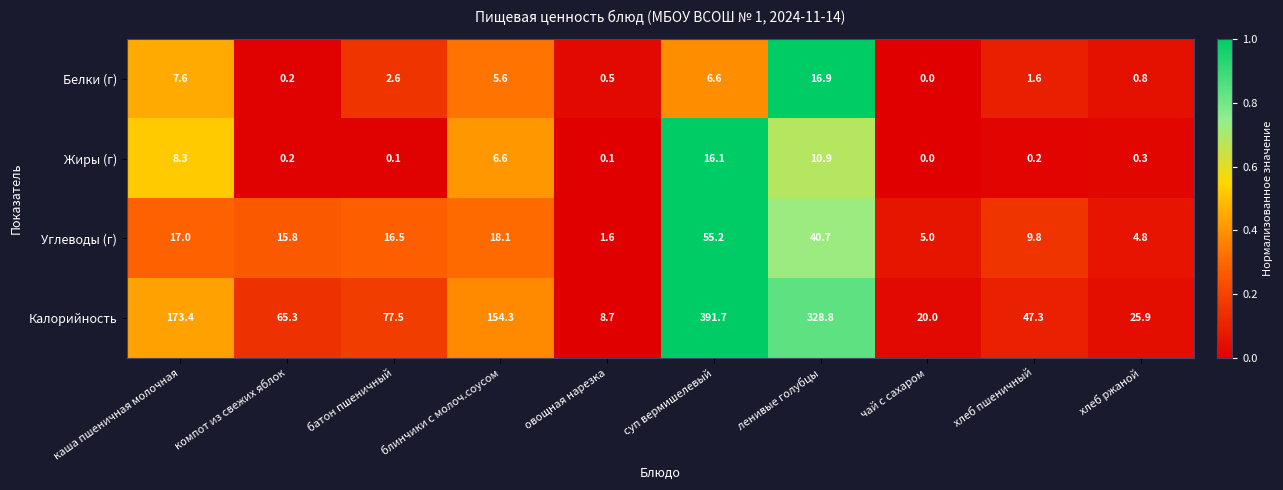

At блинчики с молоч.соусом, list the series in order from largest to smallest.

Калорийность, Углеводы (г), Жиры (г), Белки (г)